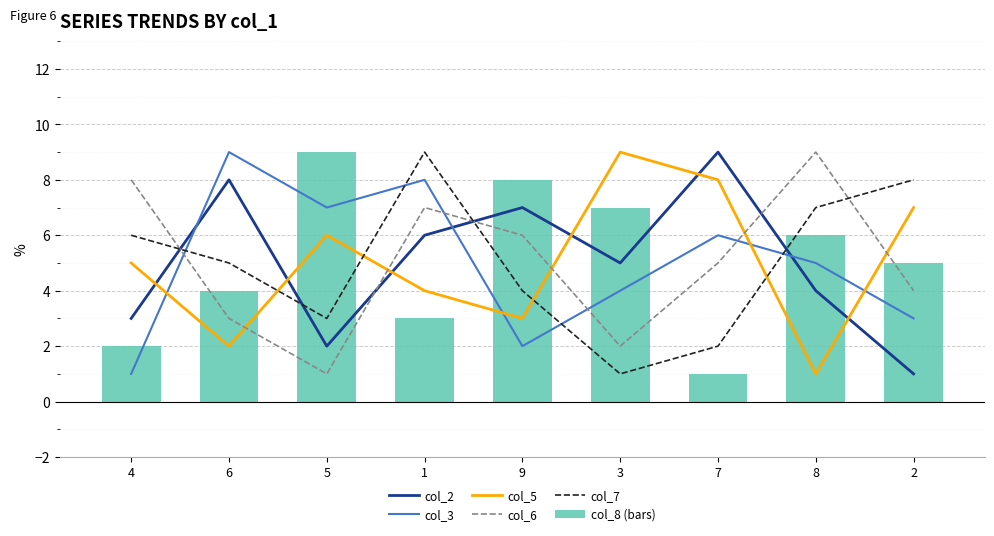

Which series has the largest range (max minus min)?

col_2